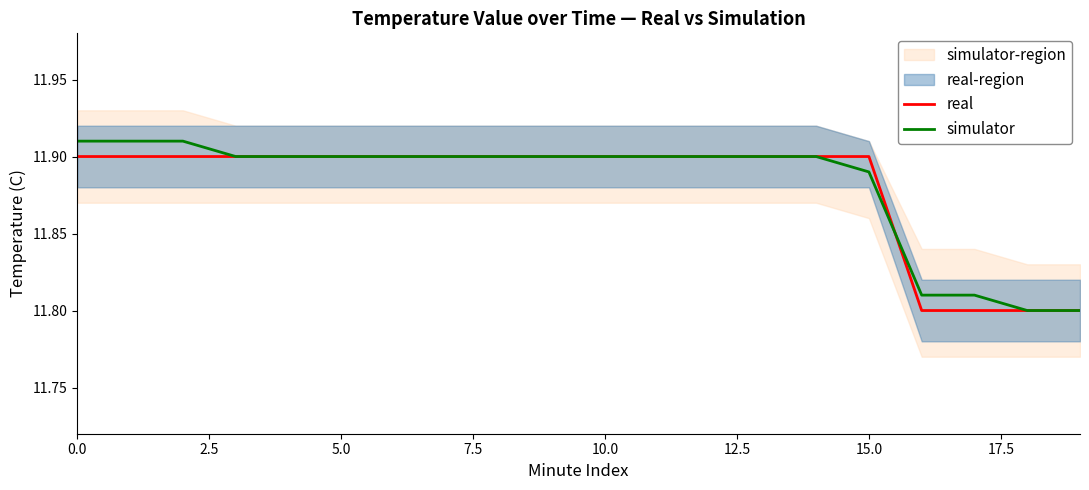

Is it true that simulator equals 3.1 at 0.0?

False